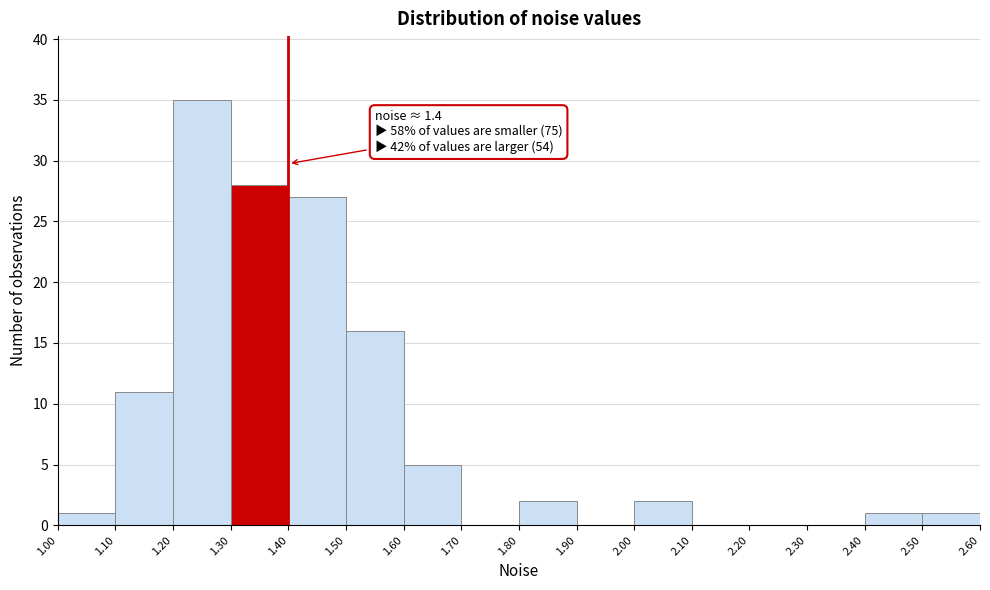

Over which range of the x-axis is the bar tallest?

1.20 to 1.30